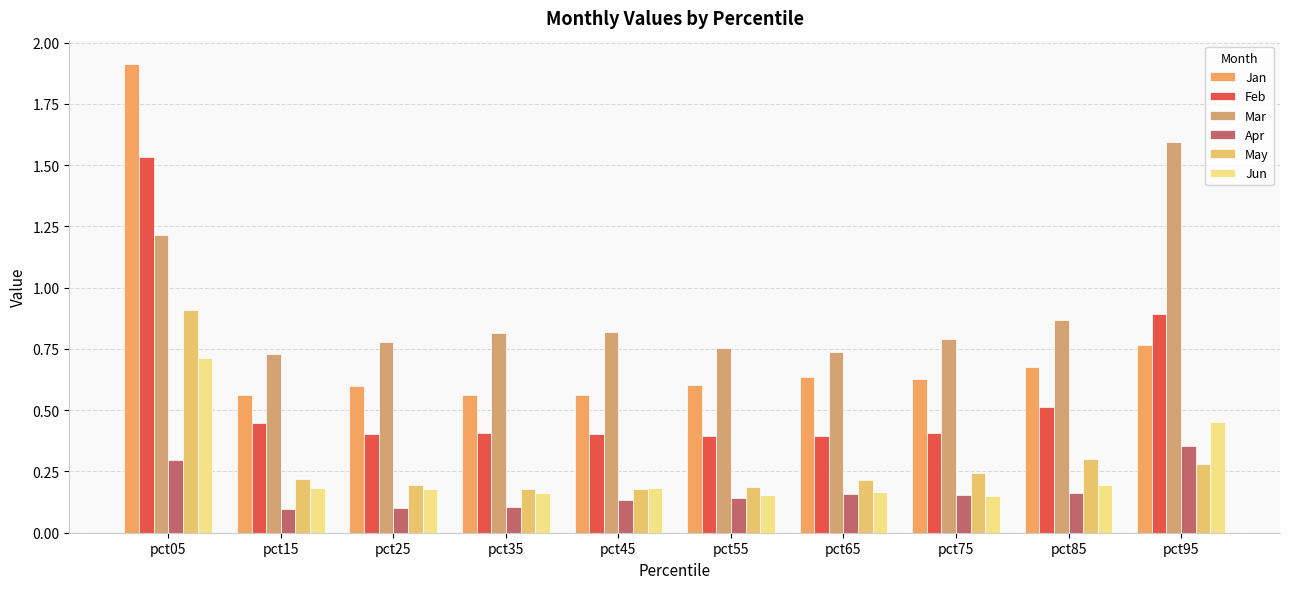

What is the value of the Jan bar at the 2nd from the left?

0.6